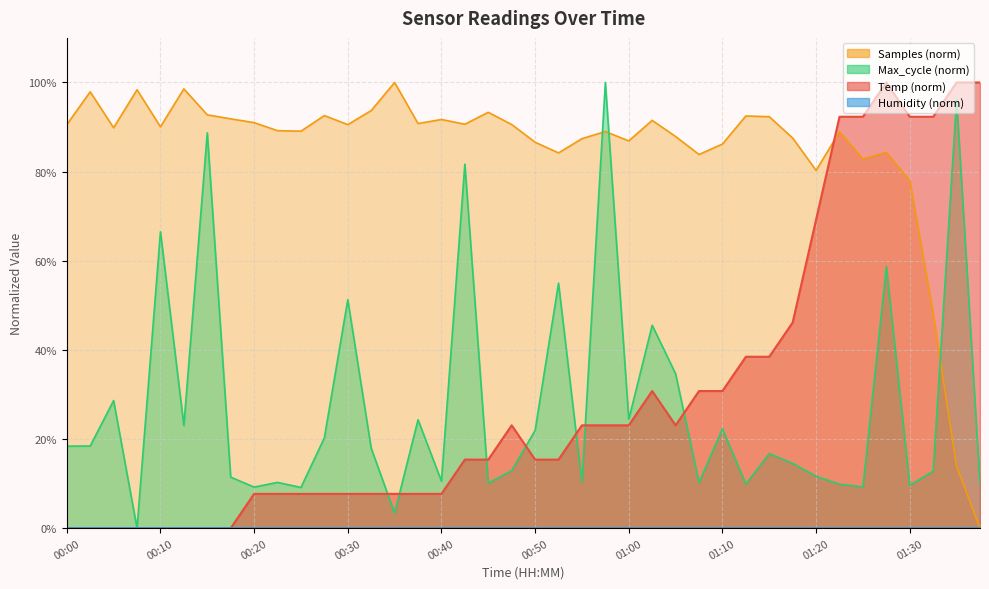

What position from the right is 01:15?

10